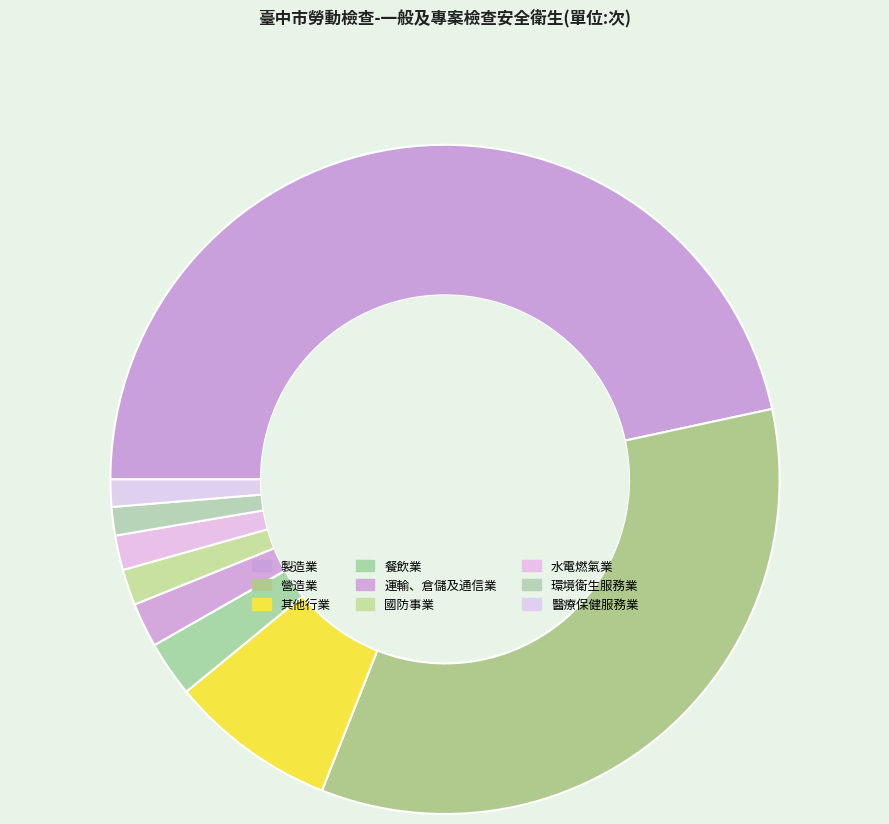

Is it true that 環境衛生服務業 is 11% of the pie?

False